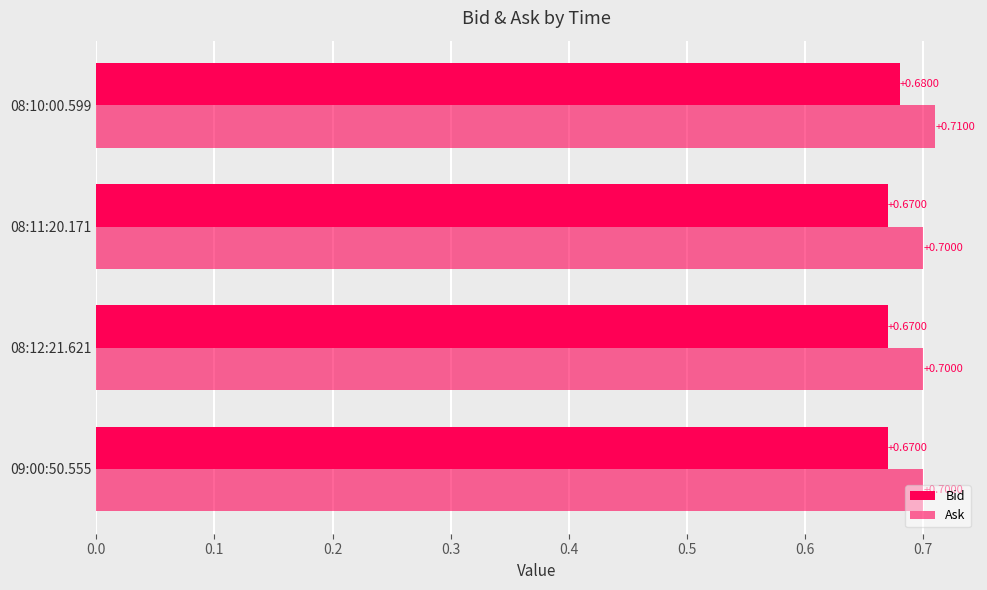

List the series in order of their overall mean, highest first.

Ask, Bid